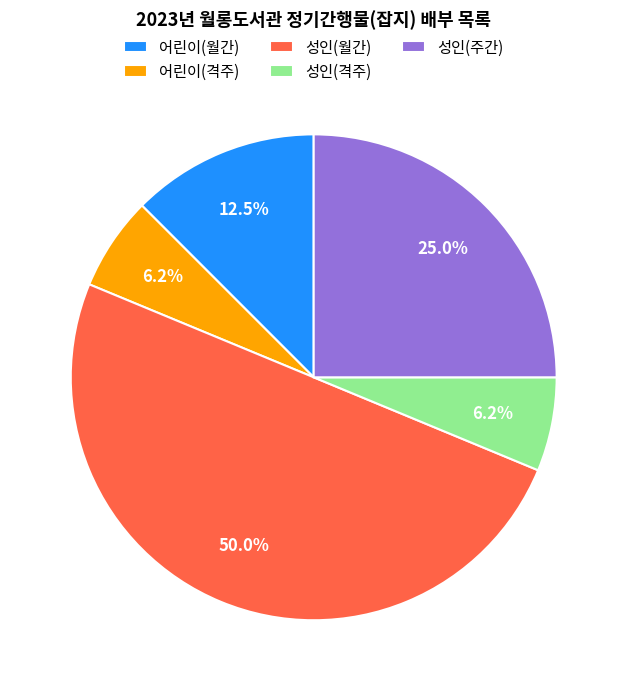

What is the total percentage of 성인(주간) and 어린이(월간)?

37.5%